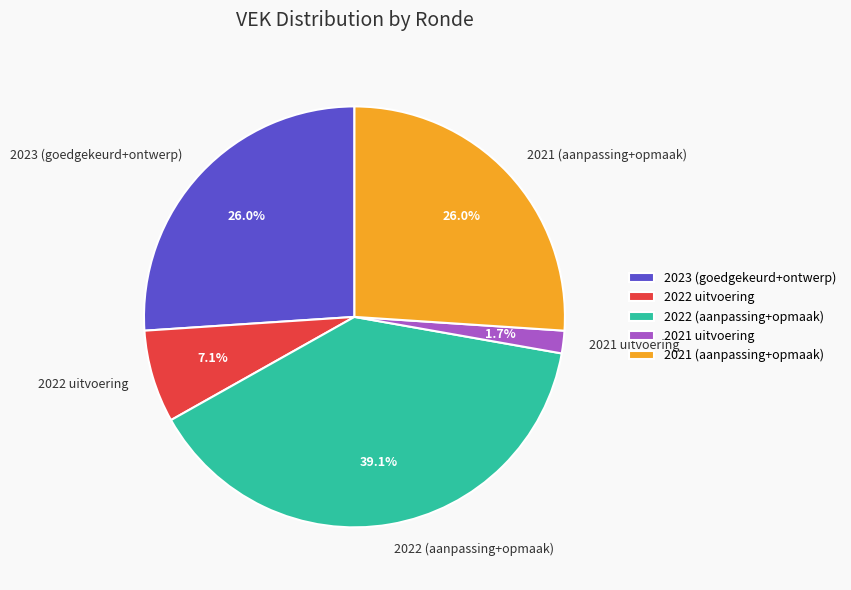

Which has a higher value, 2022 (aanpassing+opmaak) or 2021 uitvoering?

2022 (aanpassing+opmaak)